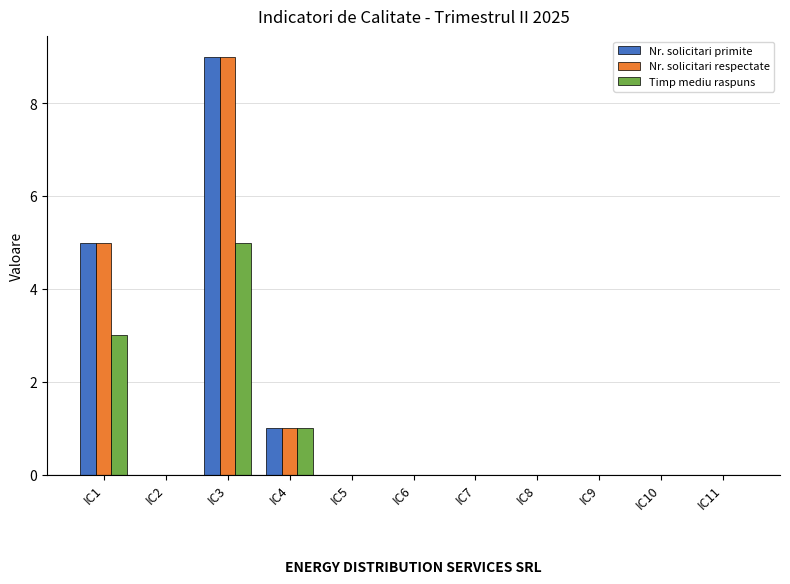

Is the value of Nr. solicitari respectate at IC7 greater than the value of Nr. solicitari primite at IC4?

No